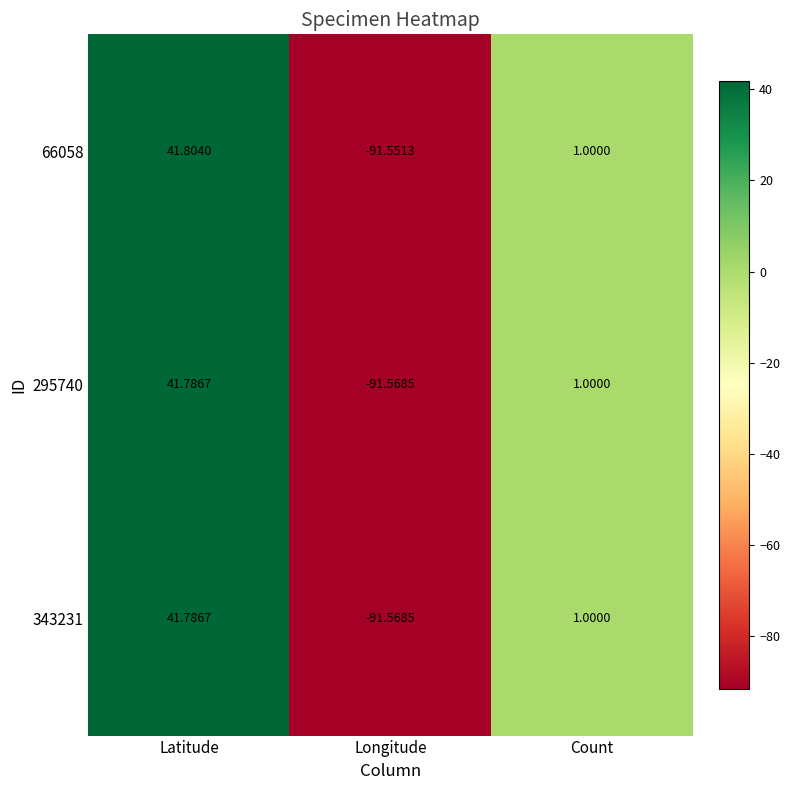

Which series has the largest range (max minus min)?

66058